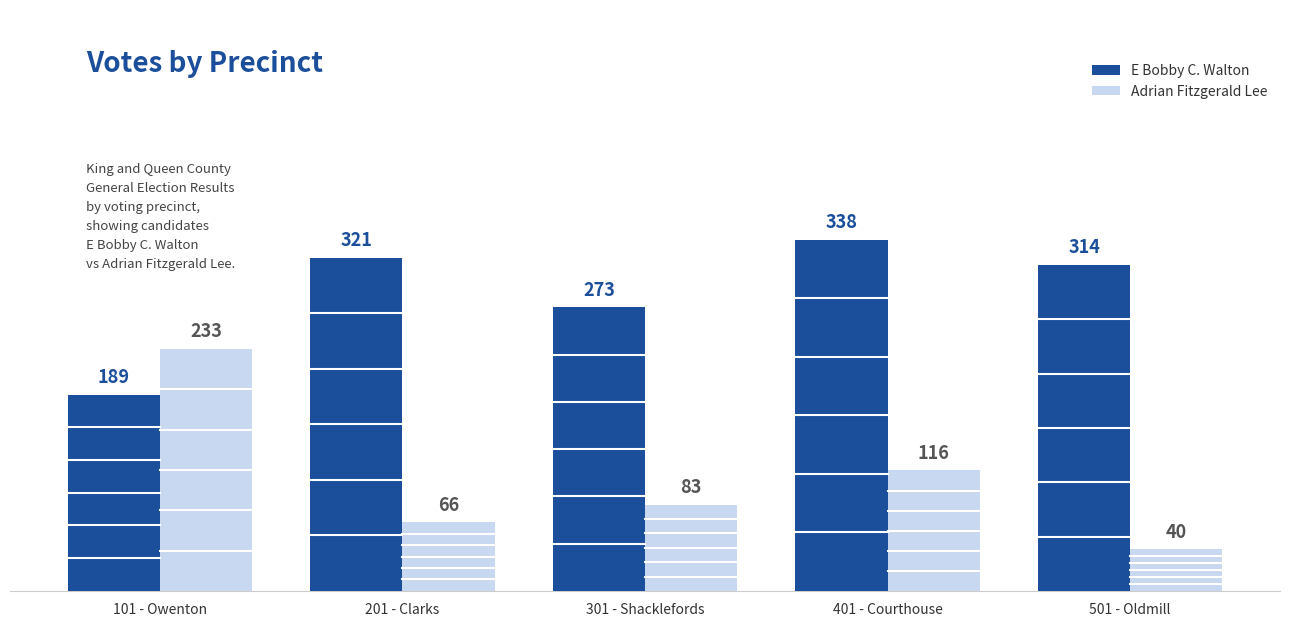

Between 101 - Owenton and 401 - Courthouse, which series saw the biggest shift?

E Bobby C. Walton